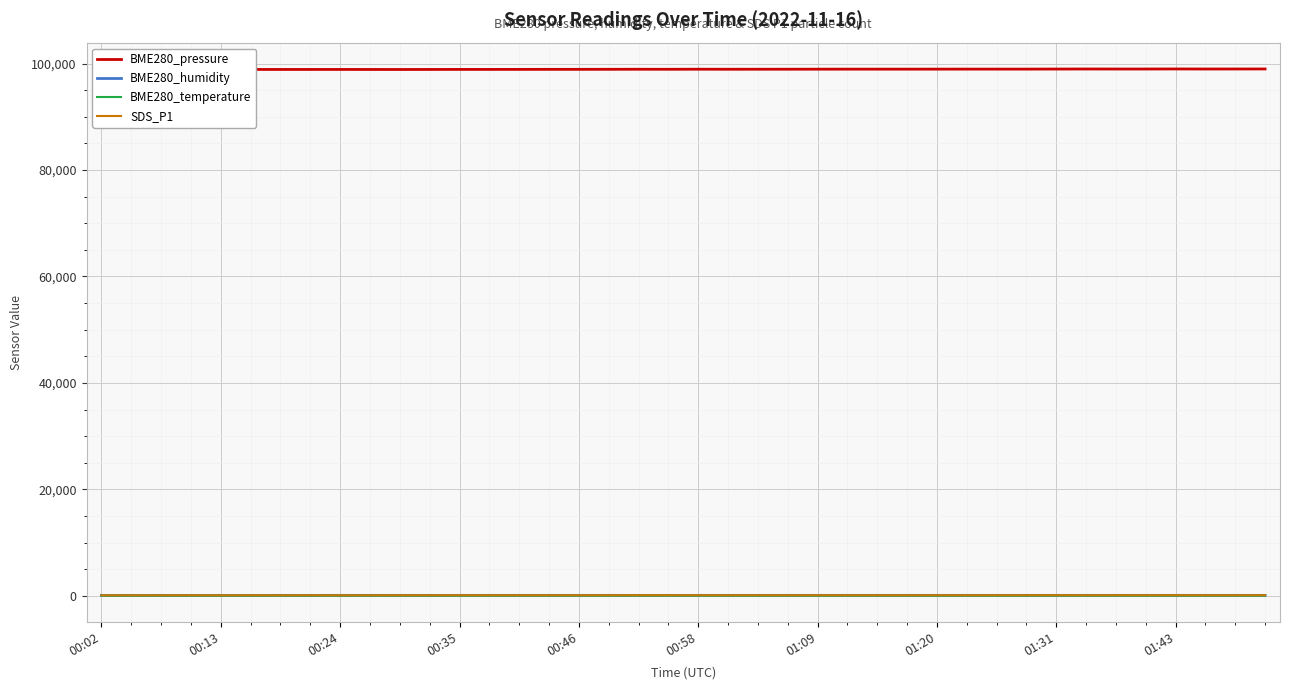

What are all the series names shown in the legend?

BME280_pressure, BME280_humidity, BME280_temperature, SDS_P1